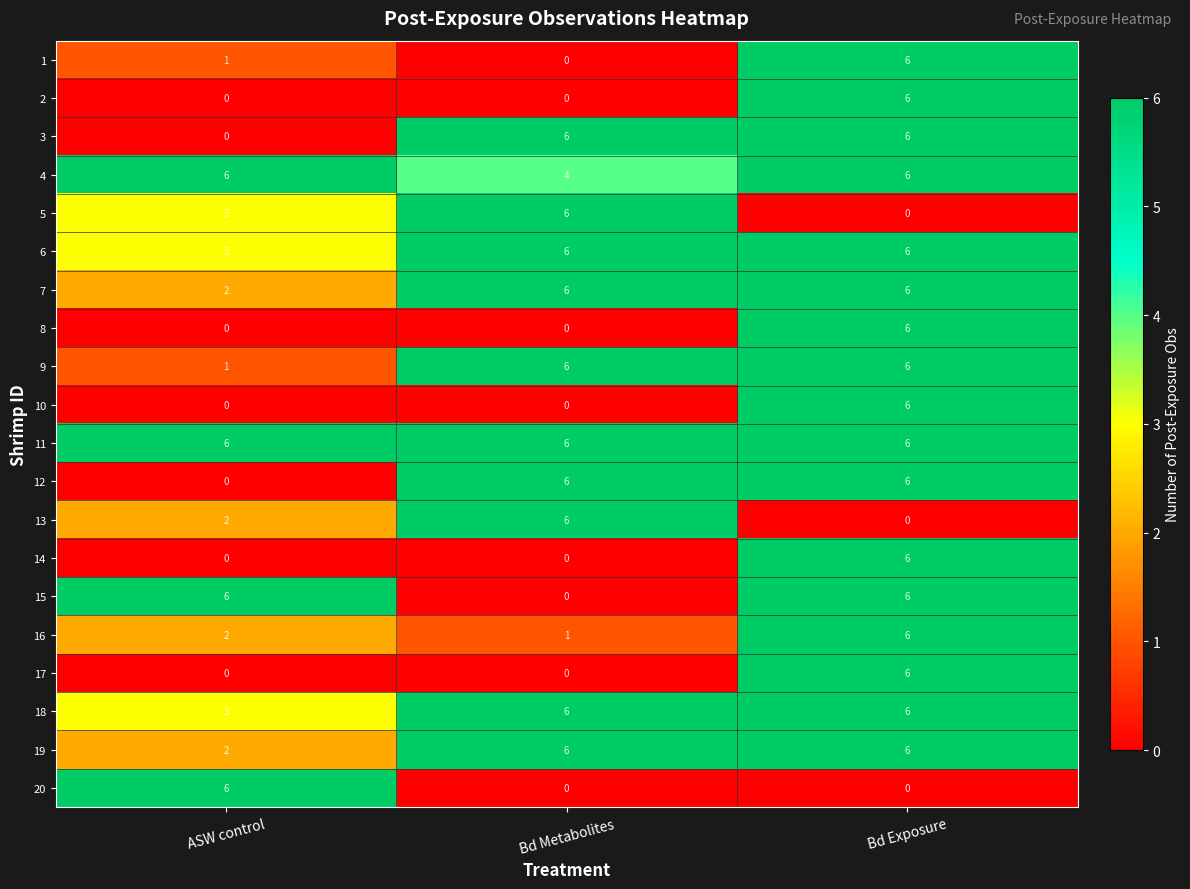

Which series has the largest total across all categories?

11